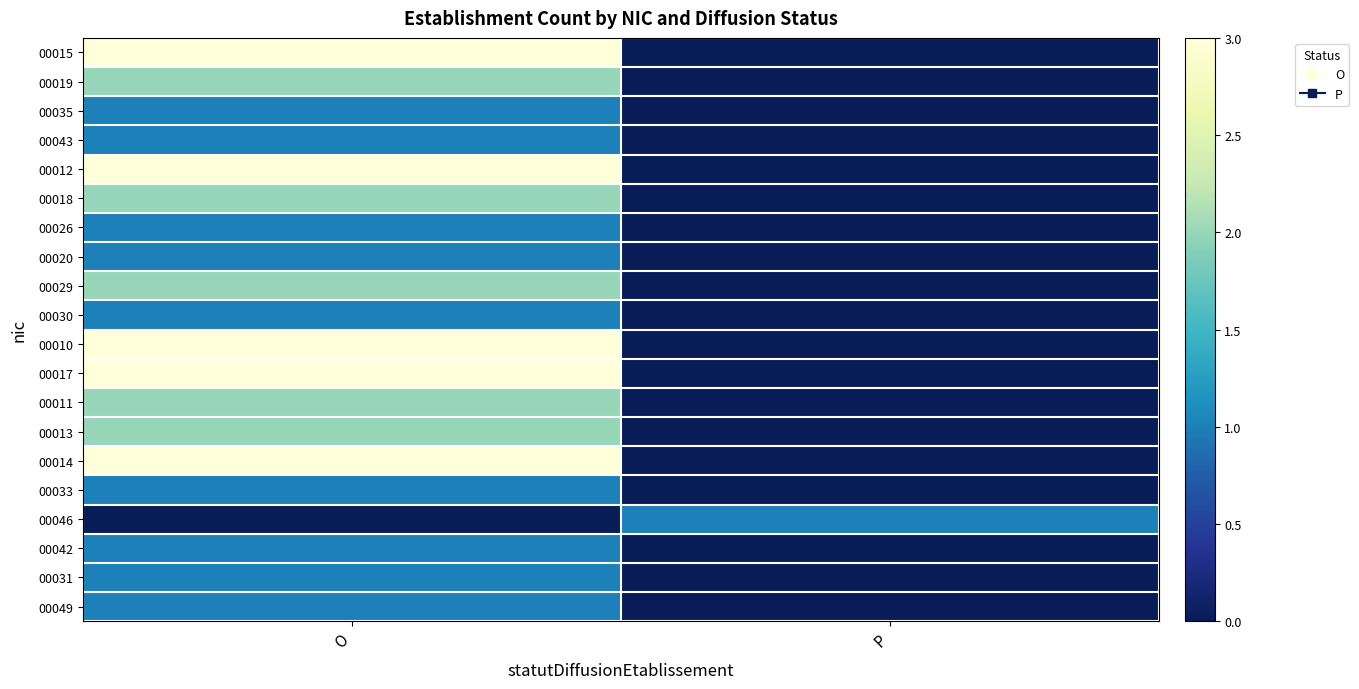

How many categories are shown in the chart?

2